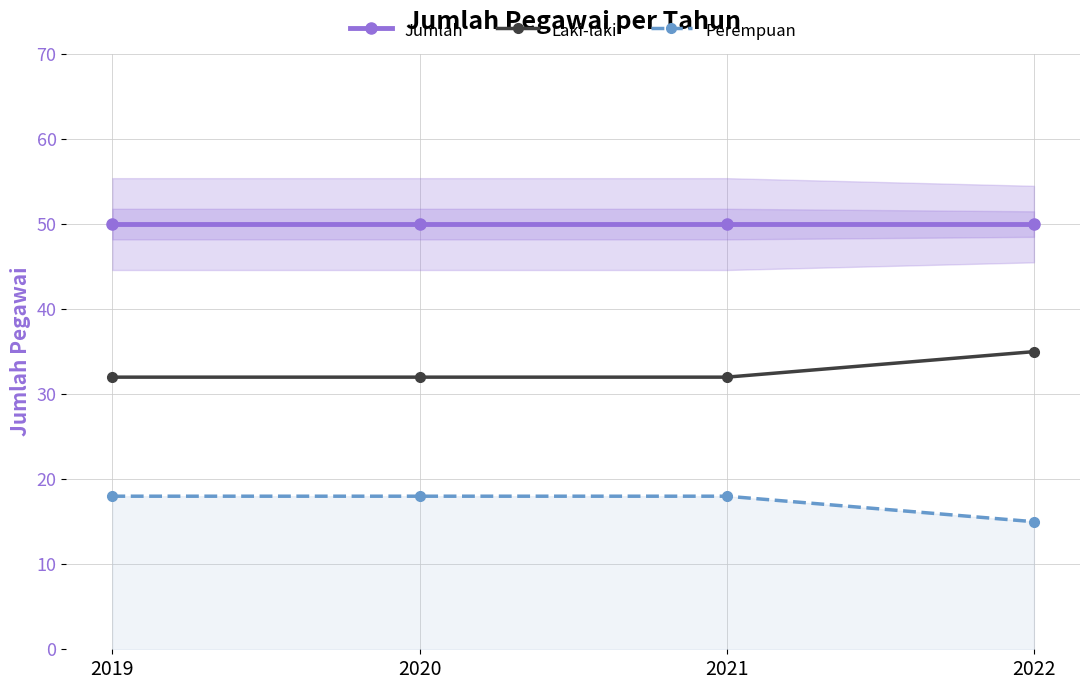

Count the number of data series in this chart.

3